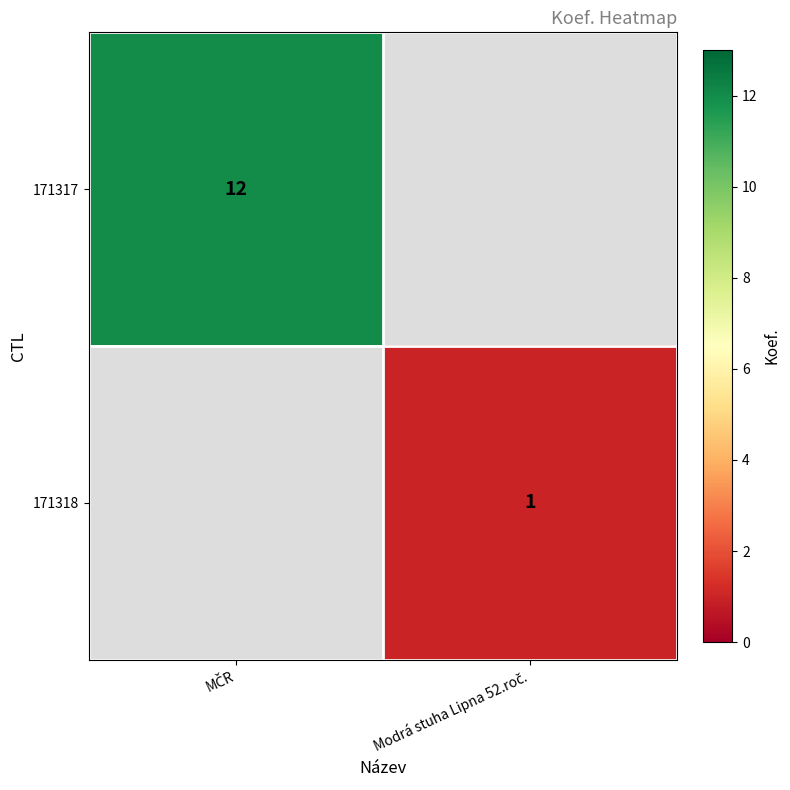

At which label does 171317 reach its peak?

MČR